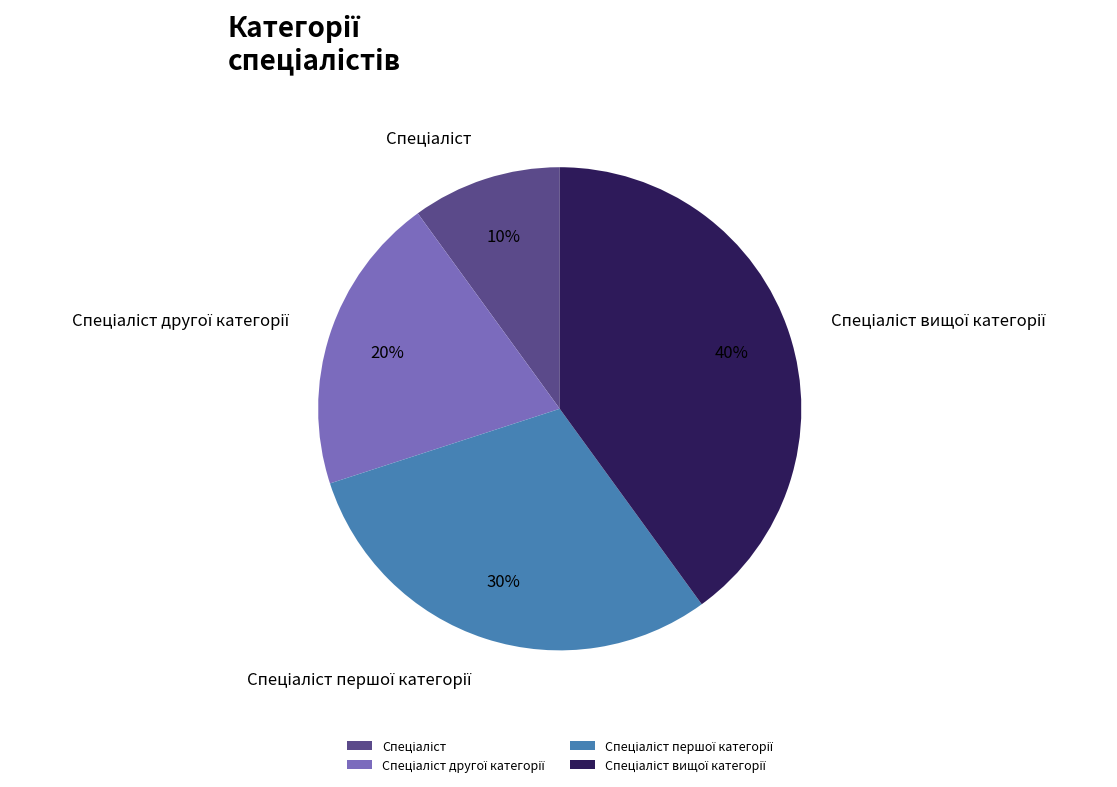

To the nearest percent, what is the average slice percentage?

25%